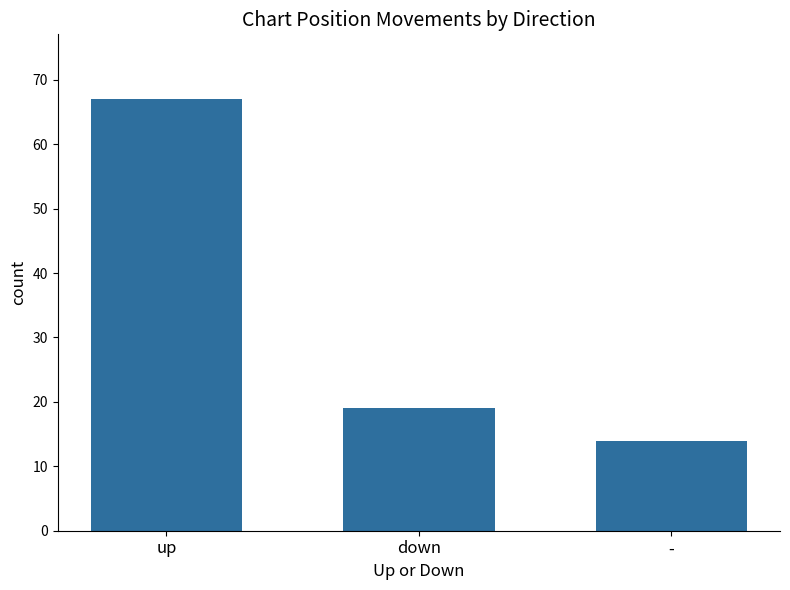

What is the difference between the maximum and minimum values?

53